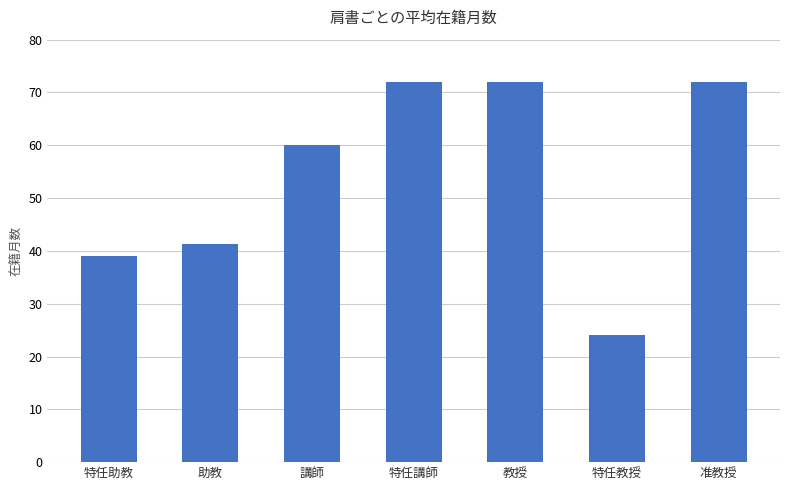

What is the change in value from 特任助教 to 准教授?

+33.0